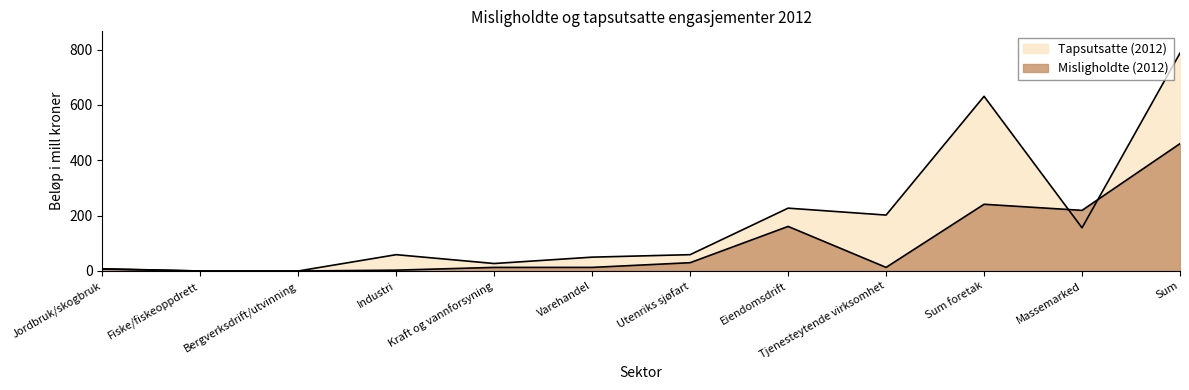

How many interior local valleys does the Tapsutsatte (2012) series have?

3